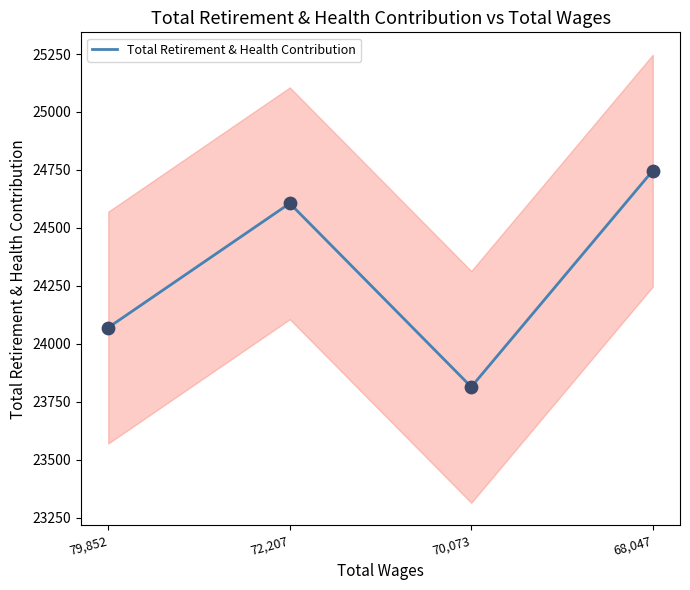

What is the change in value from 79,852 to 68,047?

+677